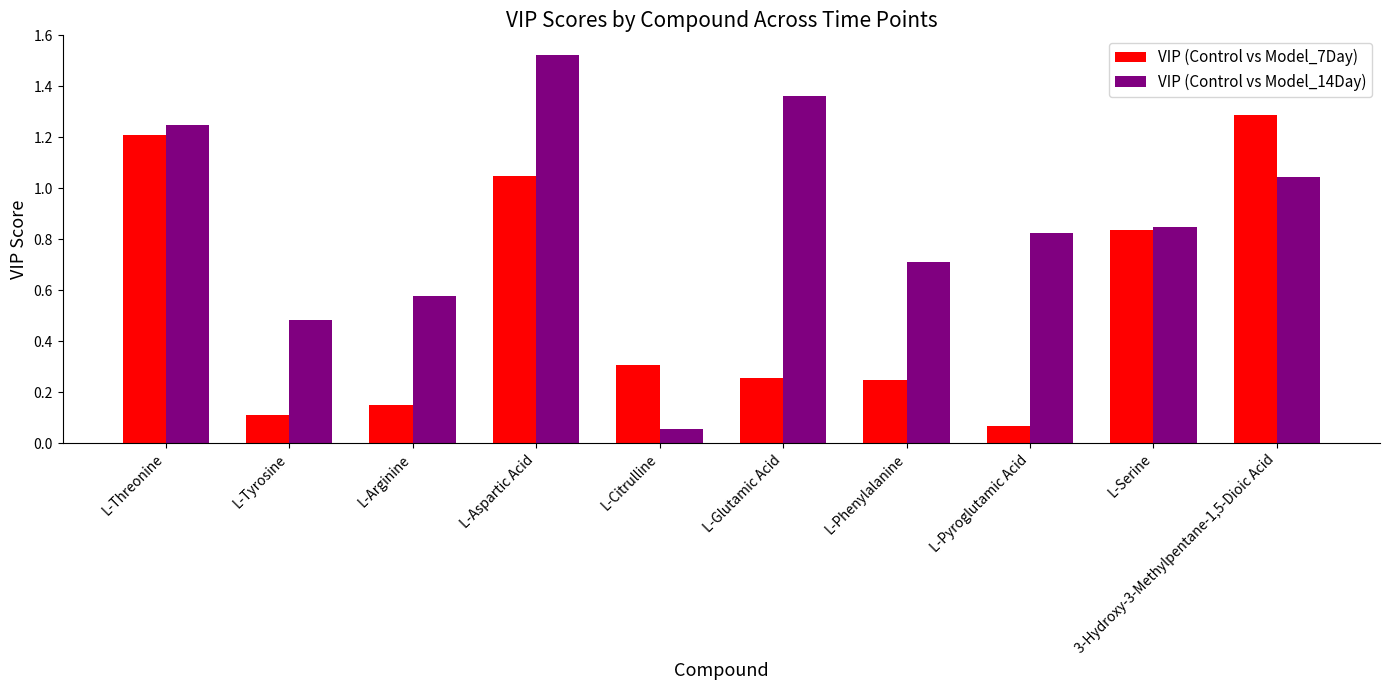

Which series has the largest total across all categories?

VIP (Control vs Model_14Day)